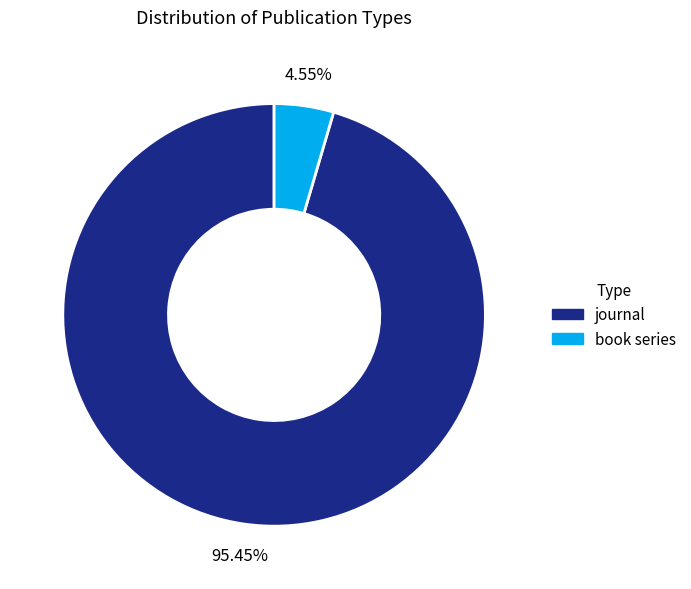

What is the largest slice in the pie chart?

journal